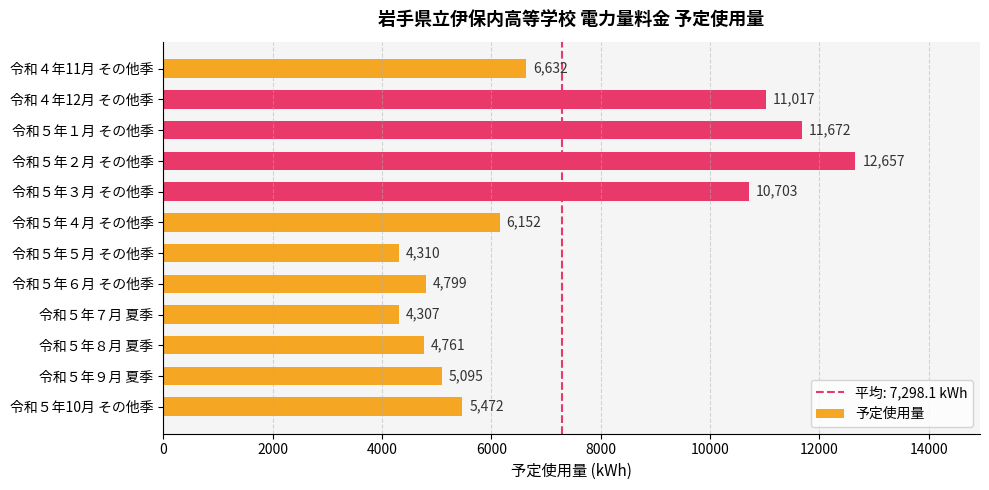

What is the ratio of the value at 令和５年９月 夏季 to the value at 令和５年５月 その他季?

1.2